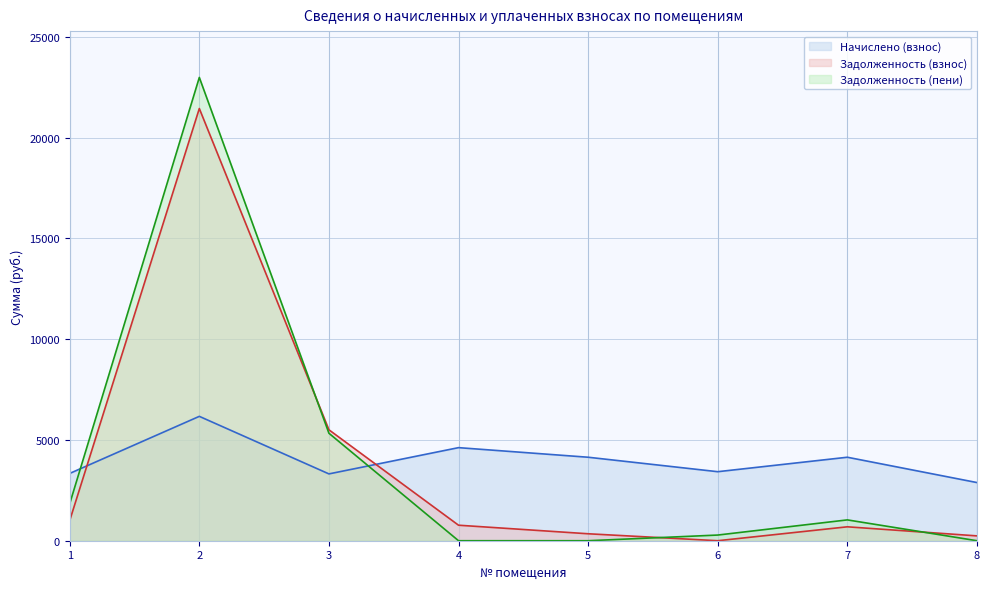

Read the Задолженность (пени) value at 1.

1836.8